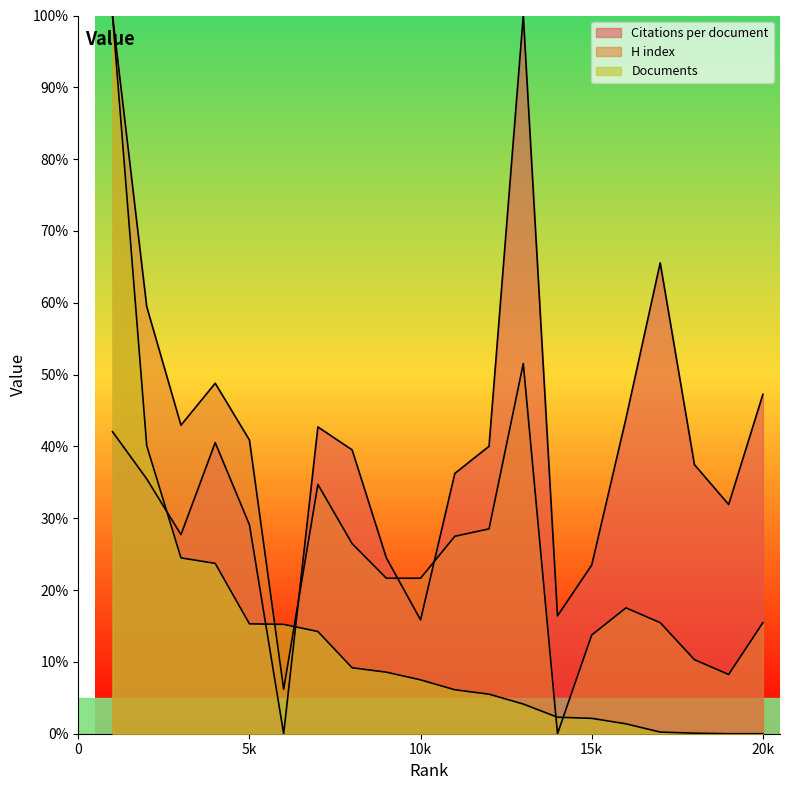

Does the chart display data point markers on the line(s)?

No